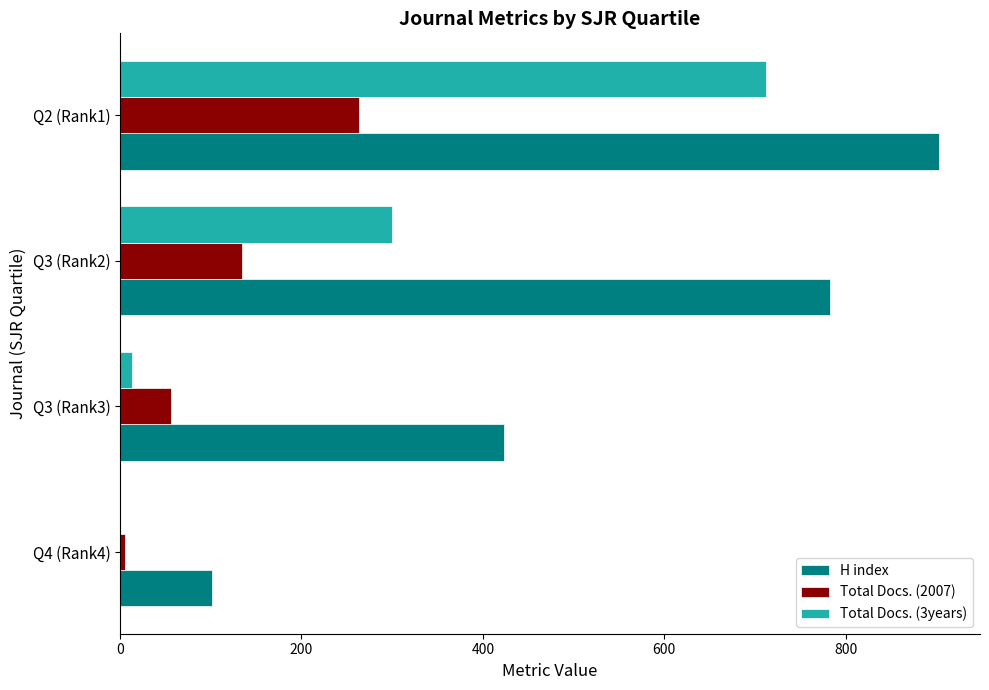

Which series has the largest total across all categories?

H index